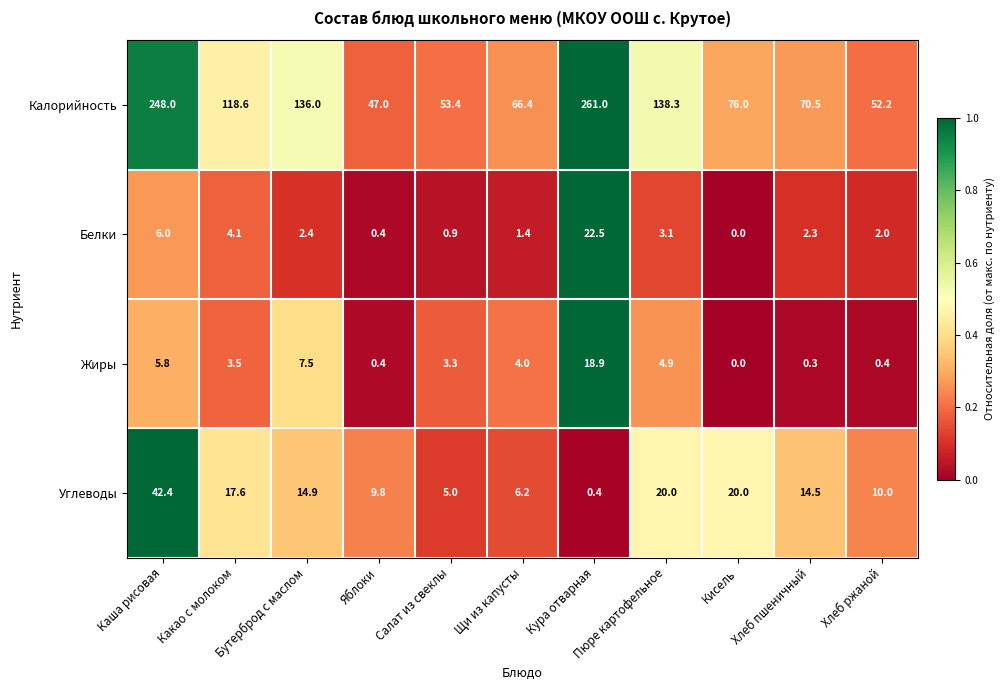

At which label does Углеводы reach its minimum?

Кура отварная